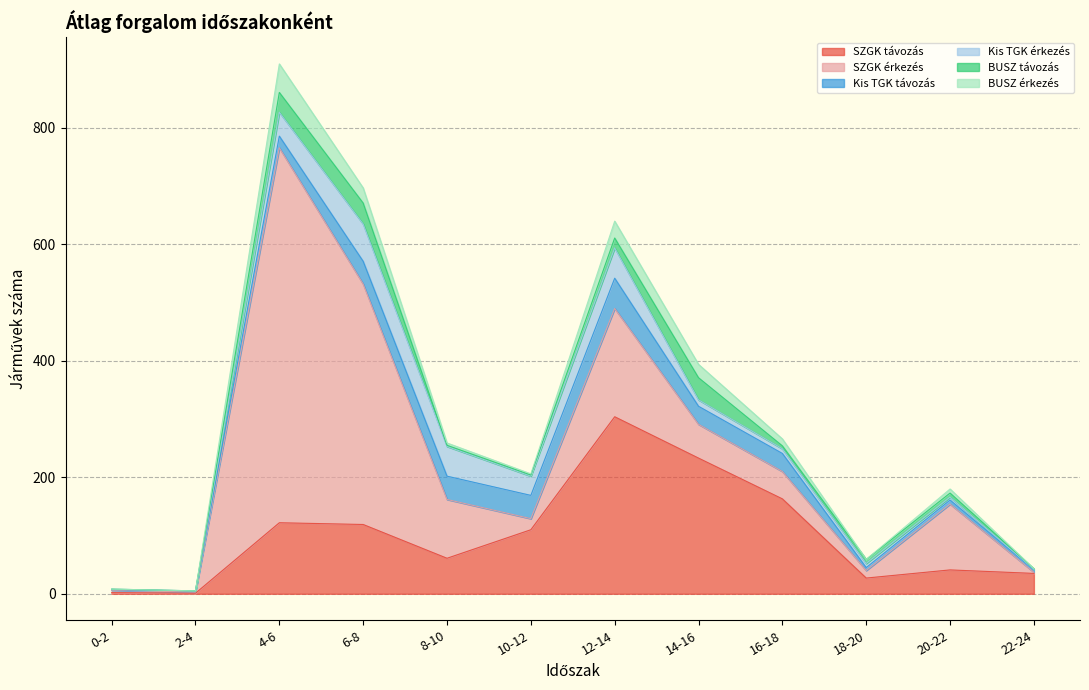

Rank the series by their maximum value, from highest to lowest.

SZGK érkezés, SZGK távozás, Kis TGK érkezés, Kis TGK távozás, BUSZ érkezés, BUSZ távozás